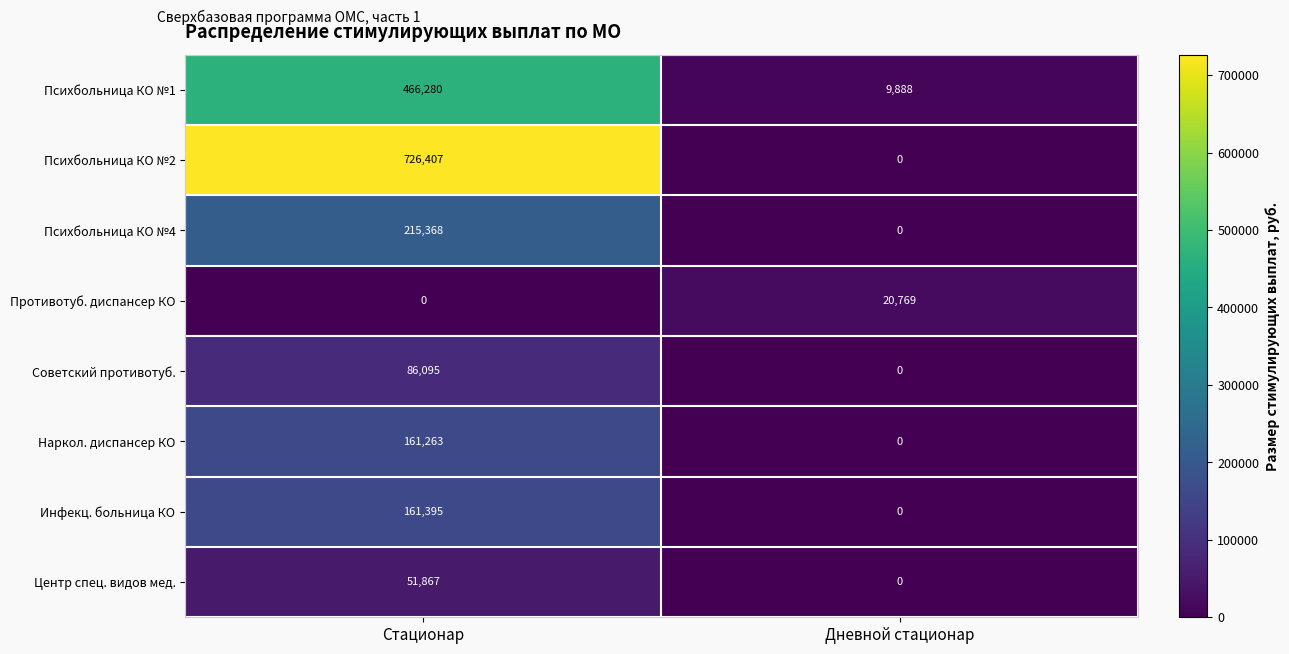

How many distinct data groups are displayed?

8